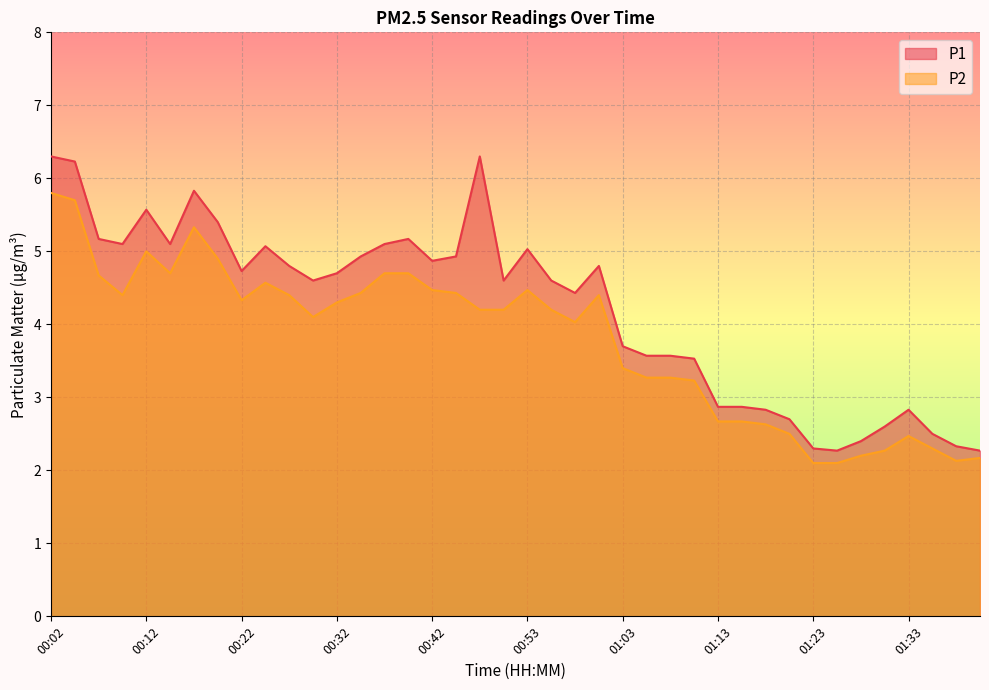

What is the approximate value of P1 at 01:33?

2.8